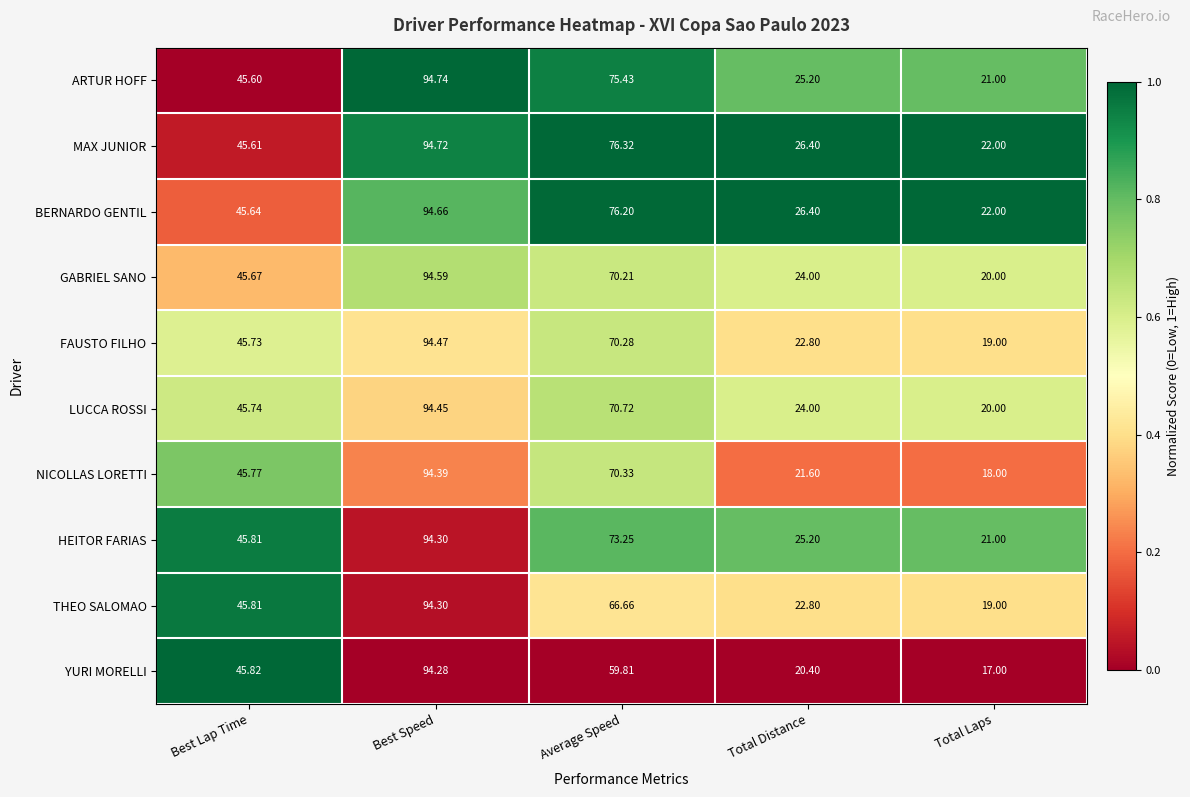

Where is NICOLLAS LORETTI nearest to the value 56?

Best Lap Time